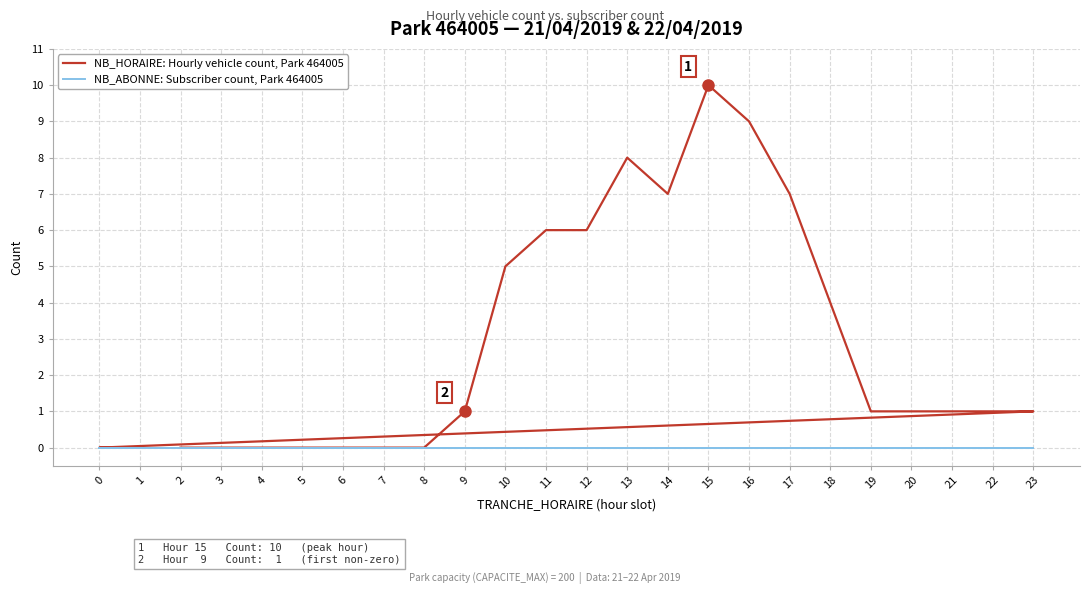

The value of NB_ABONNE: Subscriber count, Park 464005 at 12 is 0. True or false?

True